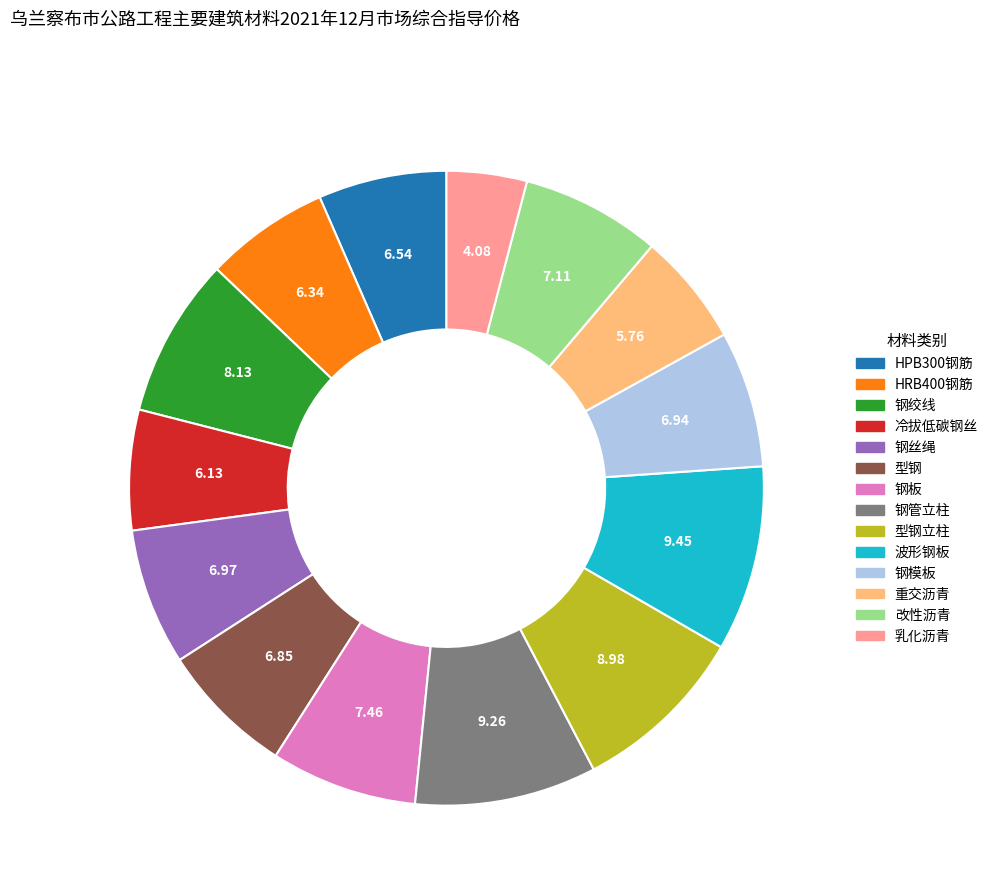

Is there any slice that represents more than half of the pie?

No